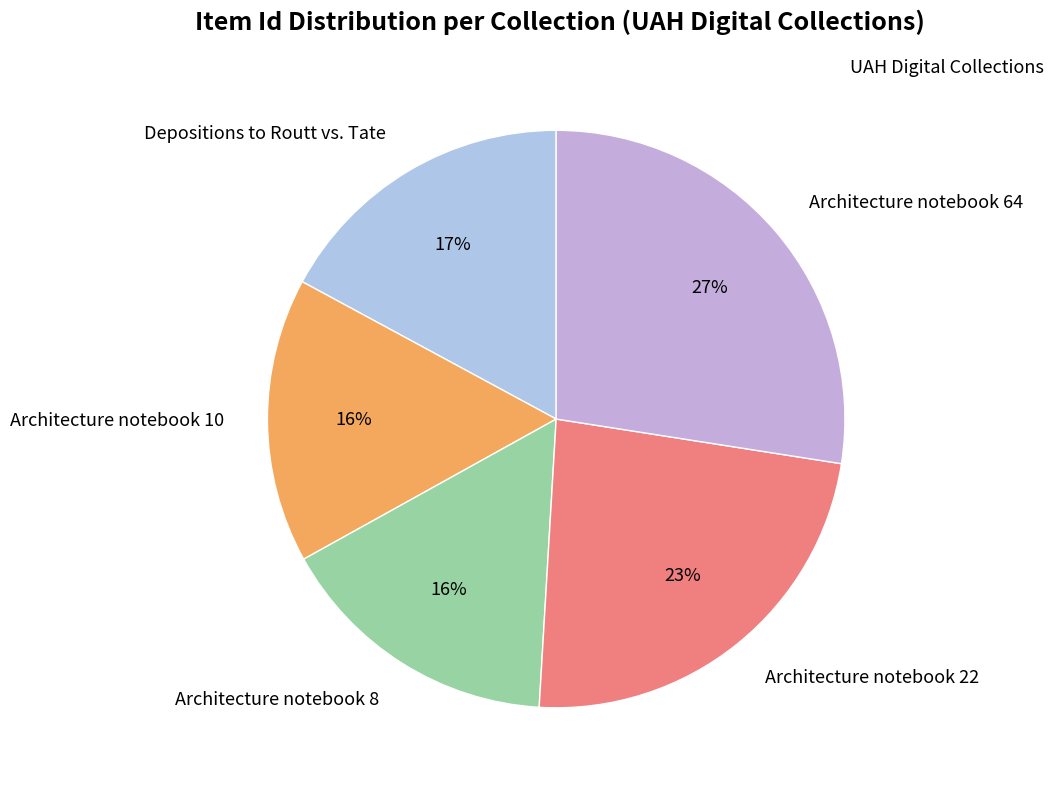

Is Architecture notebook 64 the majority of the pie?

No